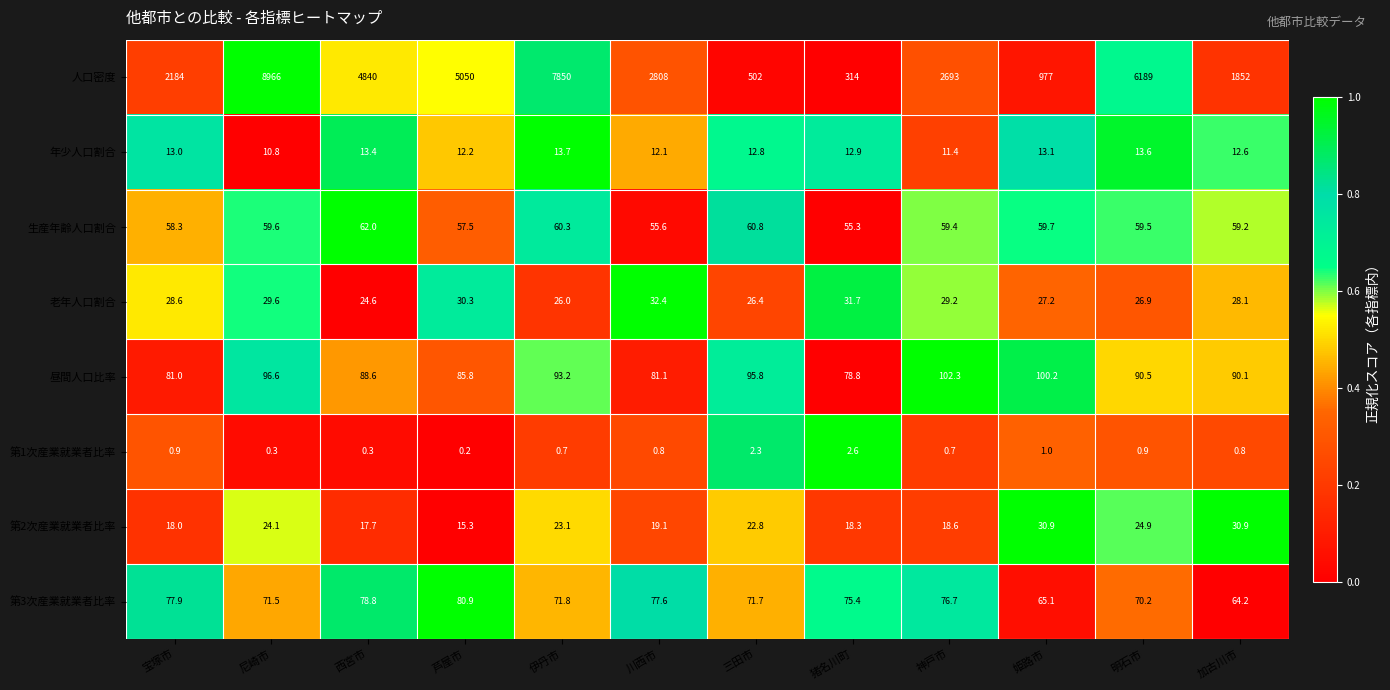

Where does the 第2次産業就業者比率 series first go above 22?

尼崎市